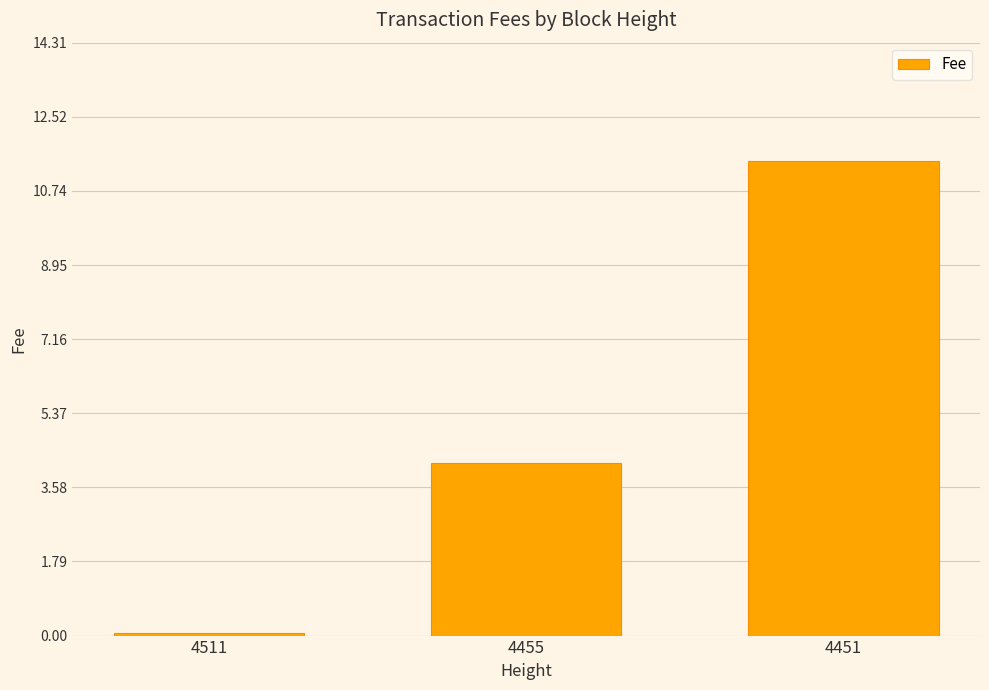

Where is the data nearest to the value 5?

4455